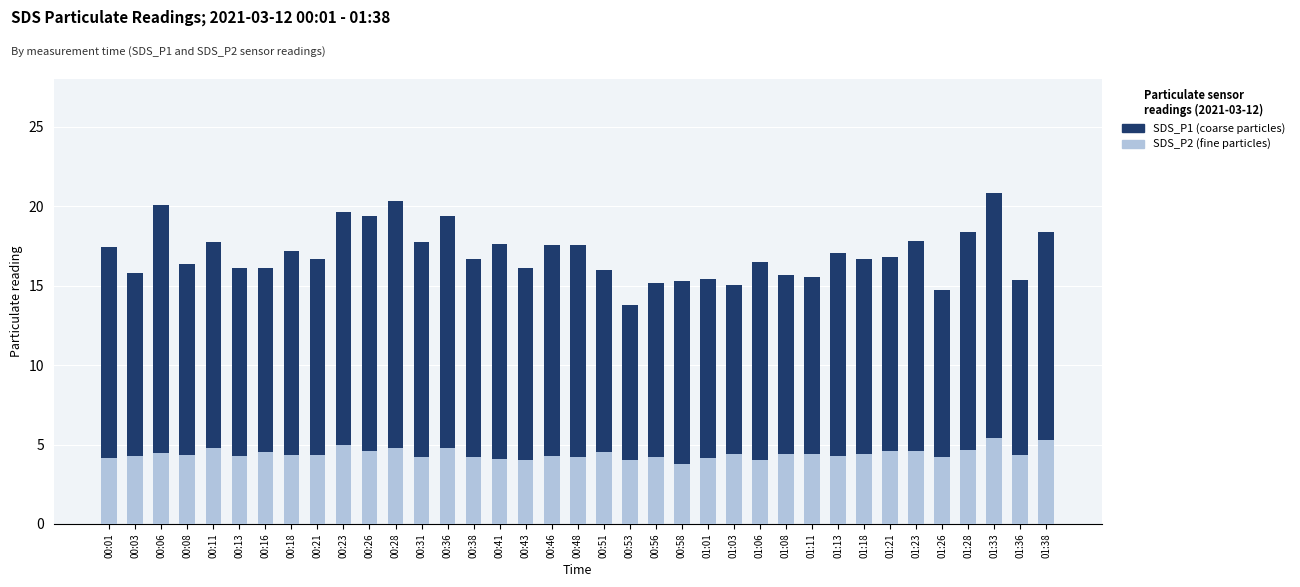

The value of SDS_P2 (fine particles) at 01:01 is 4.2. True or false?

True